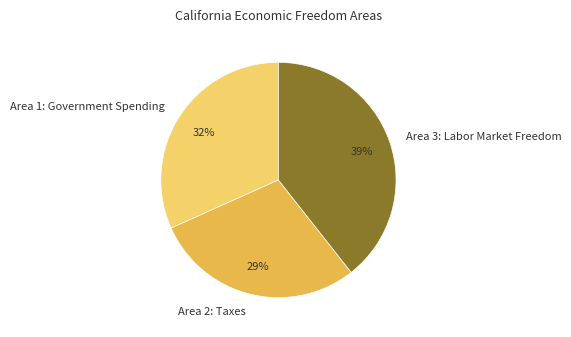

What is the largest slice in the pie chart?

Area 3: Labor Market Freedom